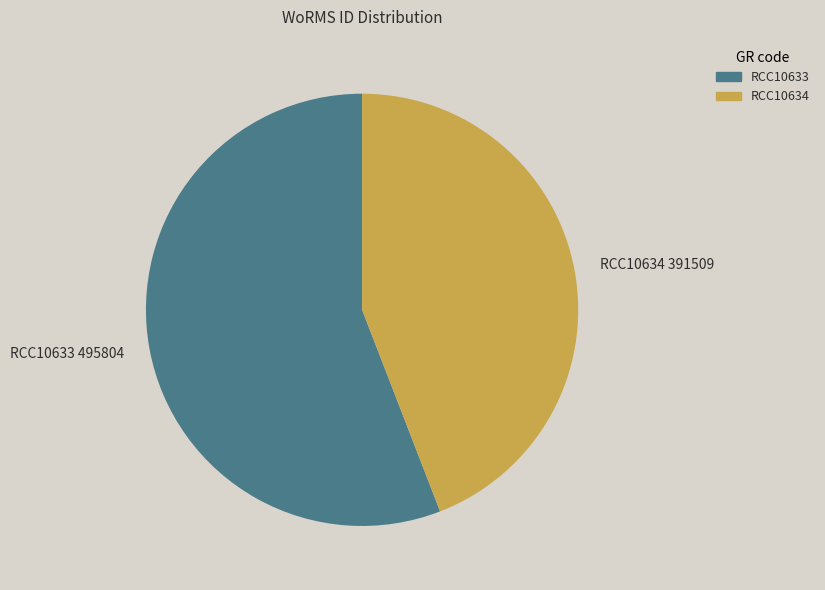

Does RCC10633 represent more than half of the total?

Yes